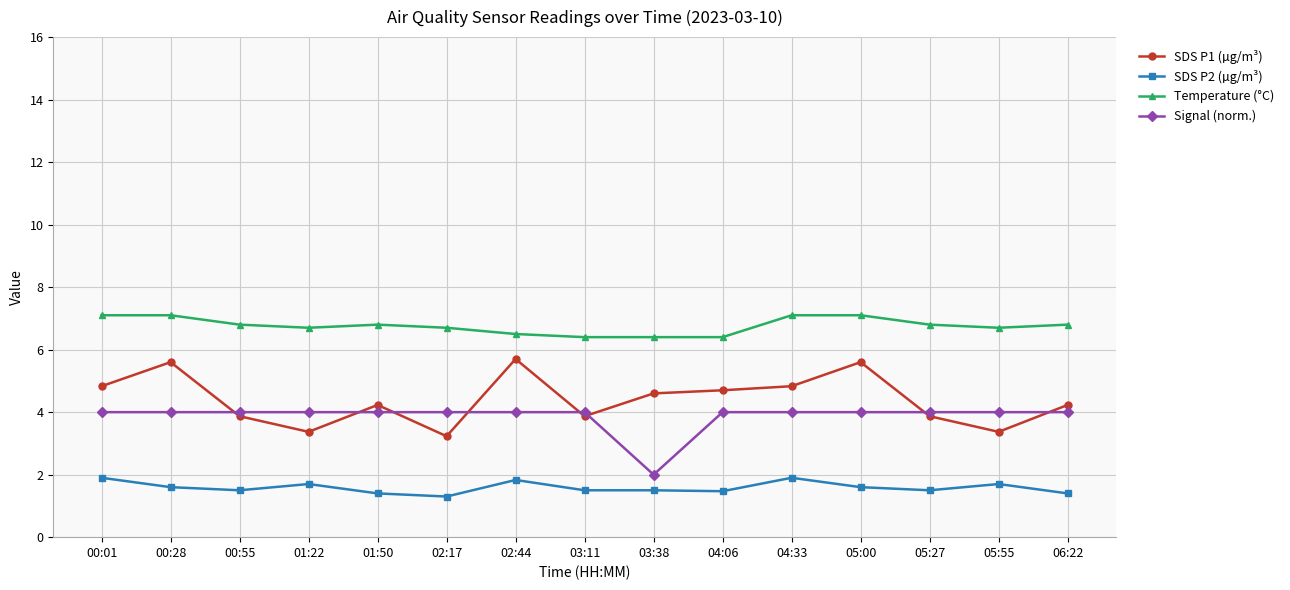

List the series in order of their peak value, lowest first.

SDS P2 (µg/m³), Signal (norm.), SDS P1 (µg/m³), Temperature (°C)